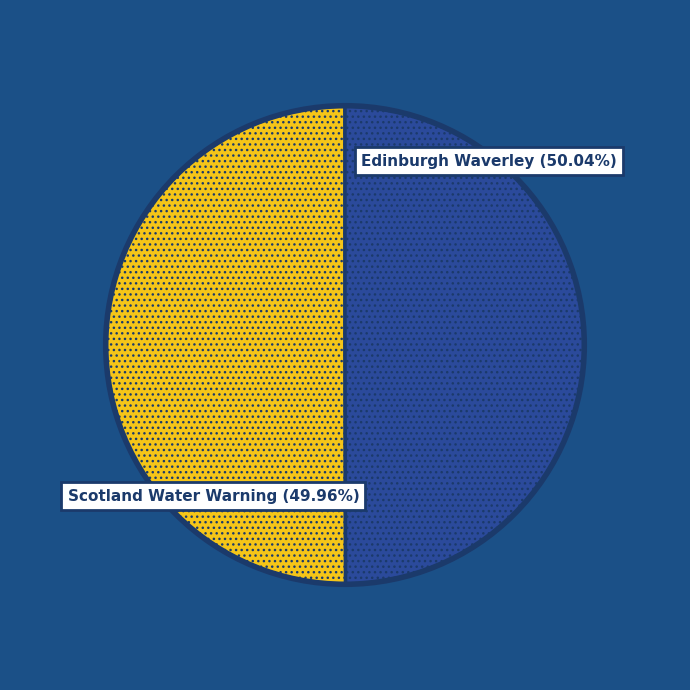

Combined, do Warning Scotland faces threat of water and Edinburgh Waverley power cut account for over 50%?

Yes